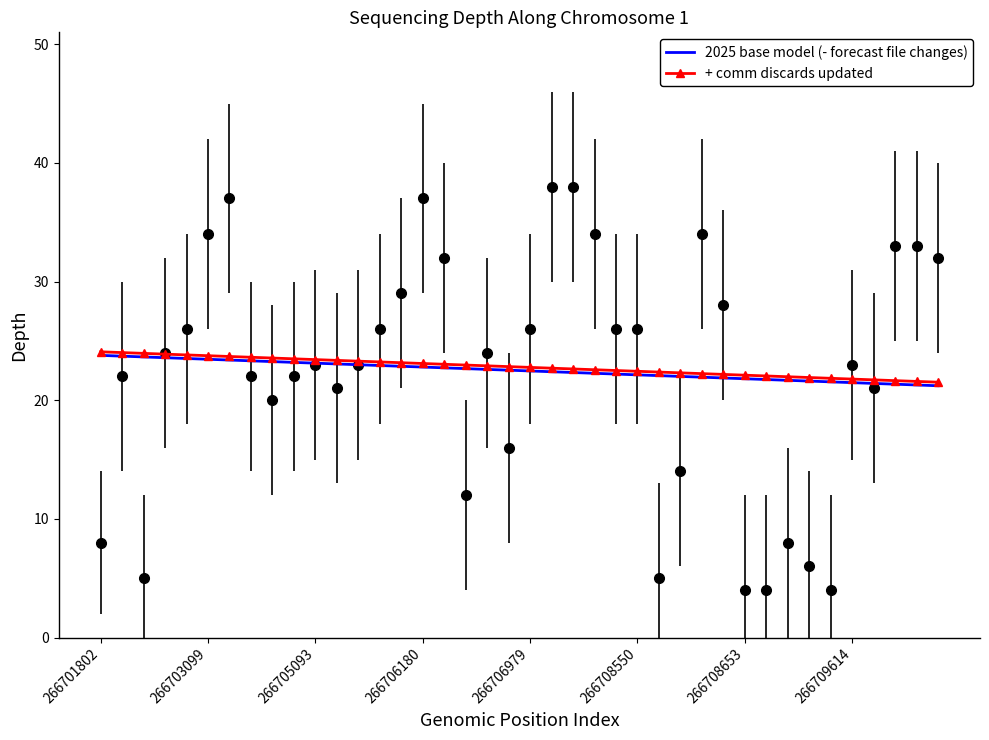

True or false: + comm discards updated and 2025 base model (- forecast file changes) intersect in this chart.

False